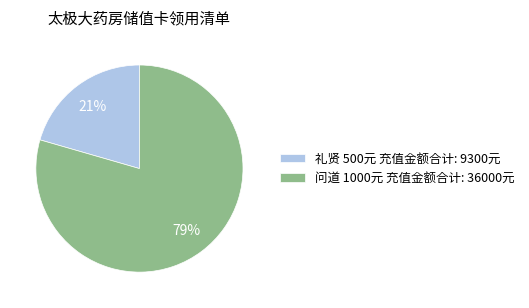

To the nearest percent, what portion does 问道 1000元 充值金额合计: 36000元 represent?

79%